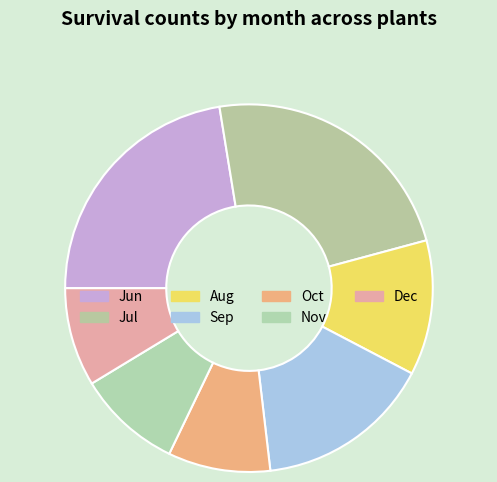

Is there a majority slice in this chart?

No